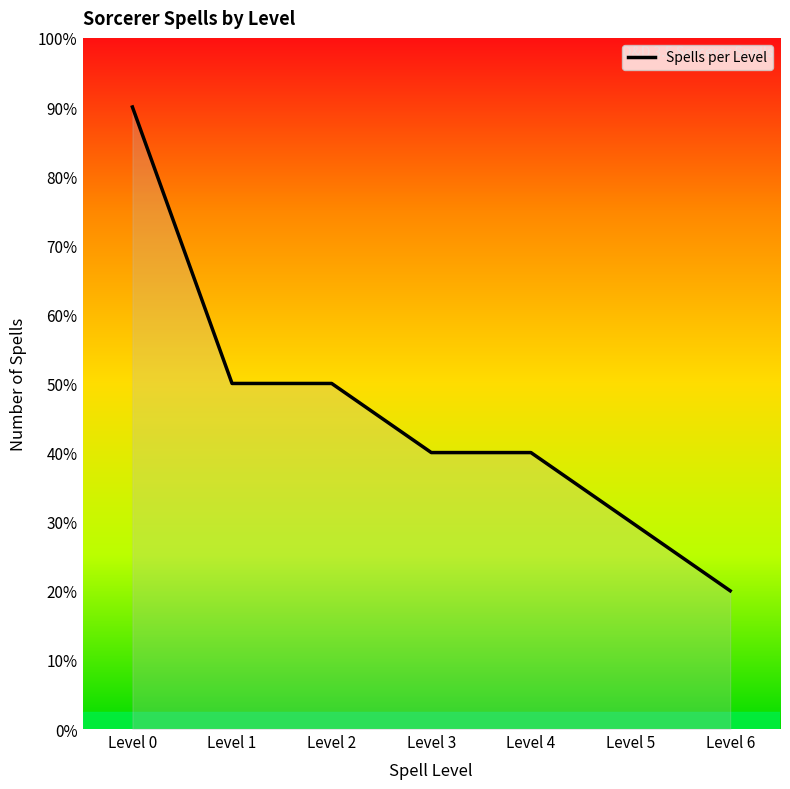

List the labels in order of value, smallest first.

Level 6, Level 5, Level 3, Level 4, Level 1, Level 2, Level 0